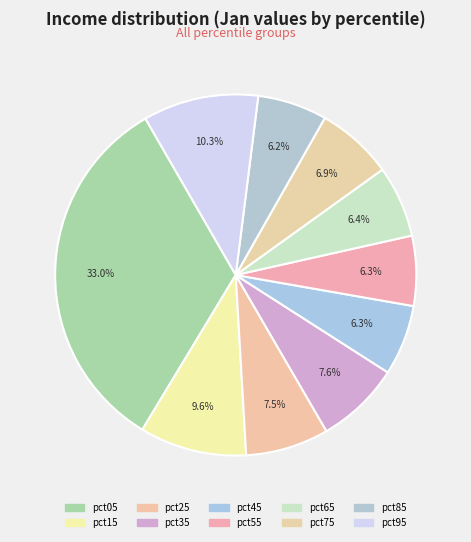

Rank the categories by value from highest to lowest.

pct05, pct95, pct15, pct35, pct25, pct75, pct65, pct45, pct55, pct85